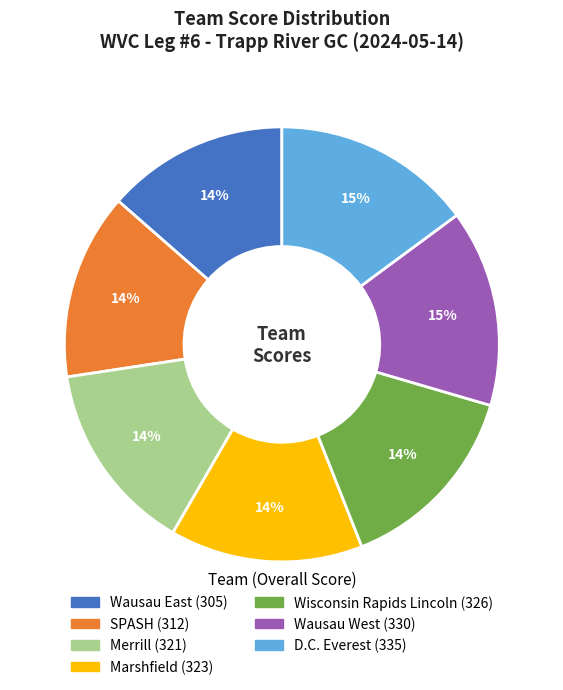

Combined, do Wausau East and Marshfield account for over 50%?

No